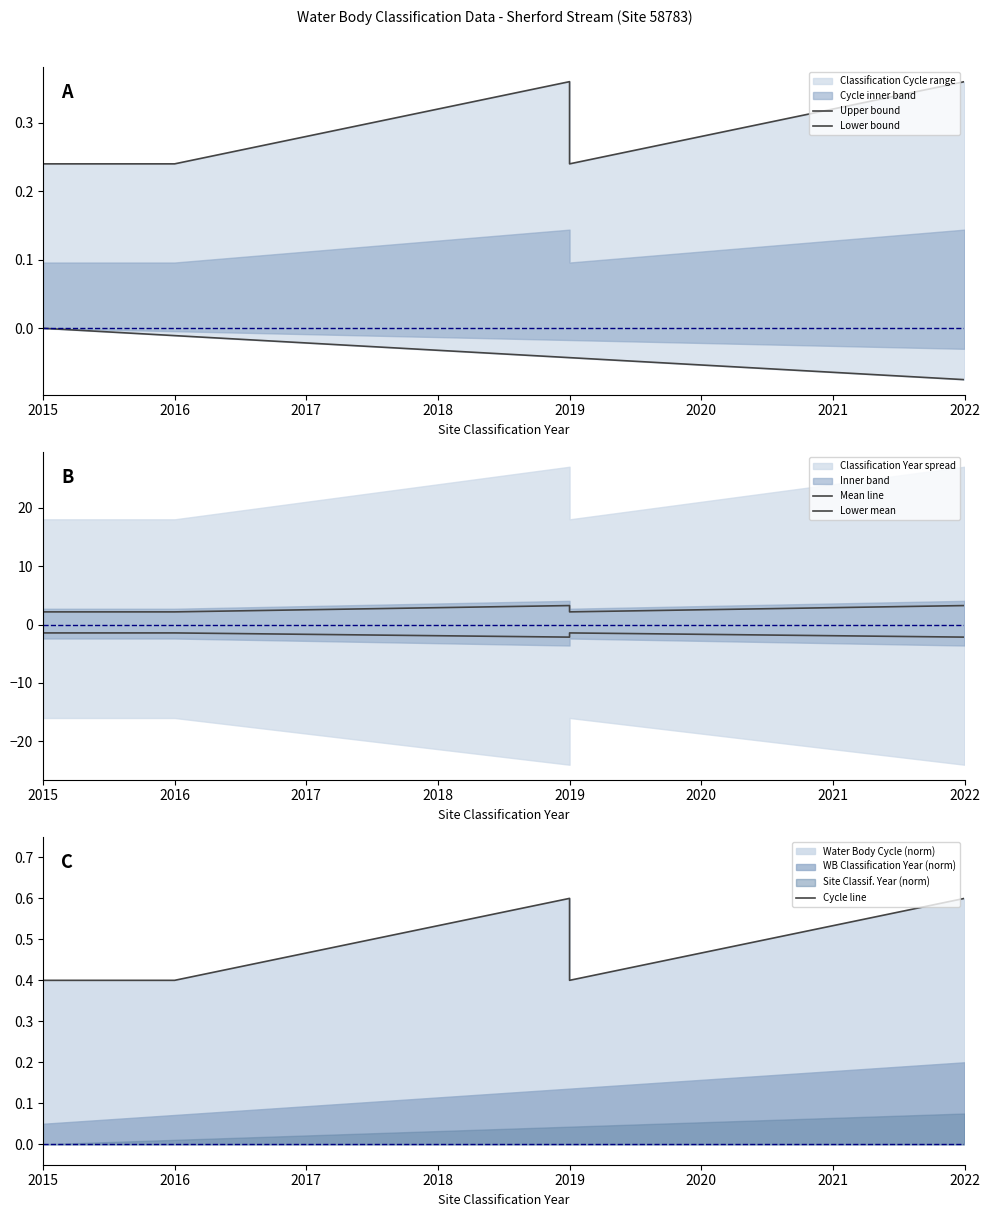

What is the value of the Cycle line point at the 2nd from the left?

0.4